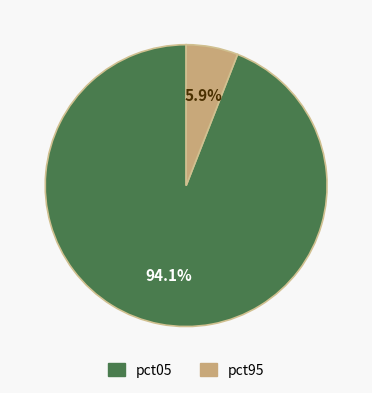

To the nearest percent, what is the average slice percentage?

50%